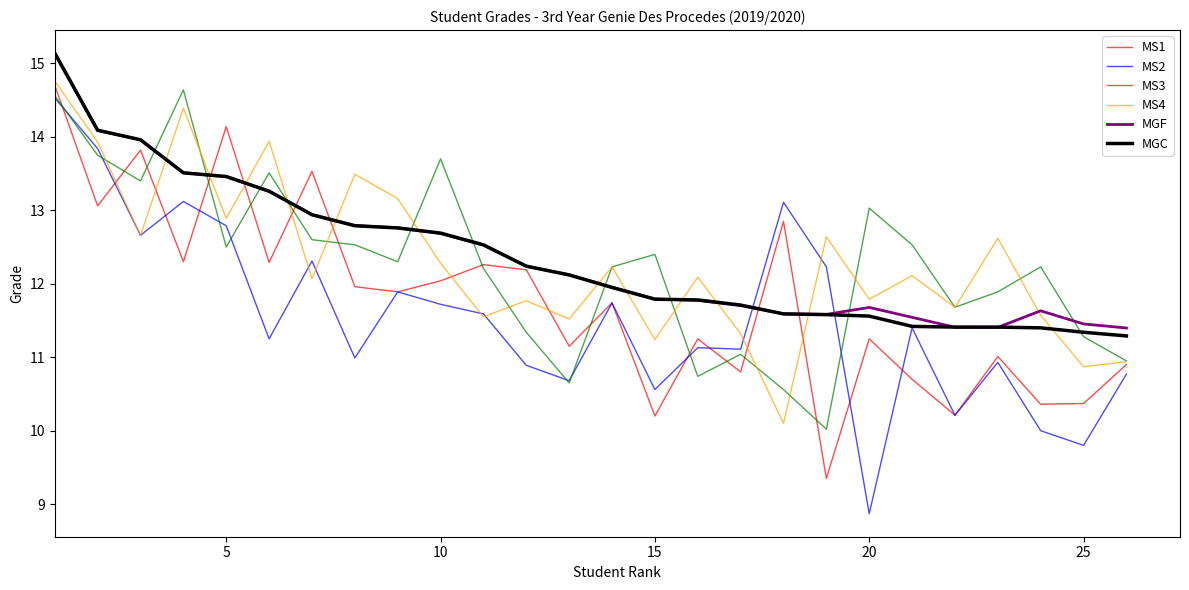

Which series has the widest spread of values?

MS2